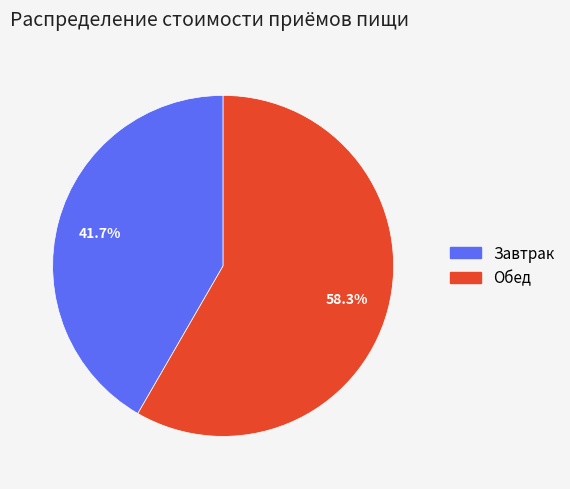

Does any single category account for the majority?

Yes